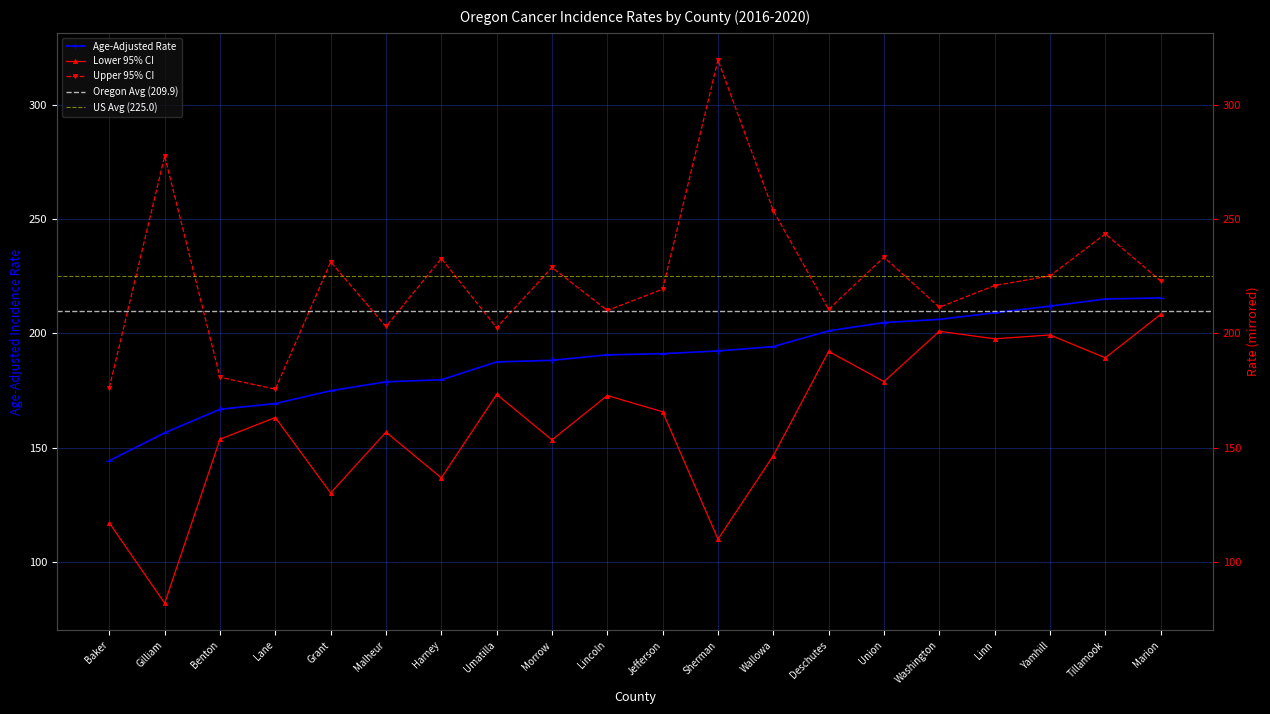

At which label does Age-Adjusted Rate reach its peak?

Marion